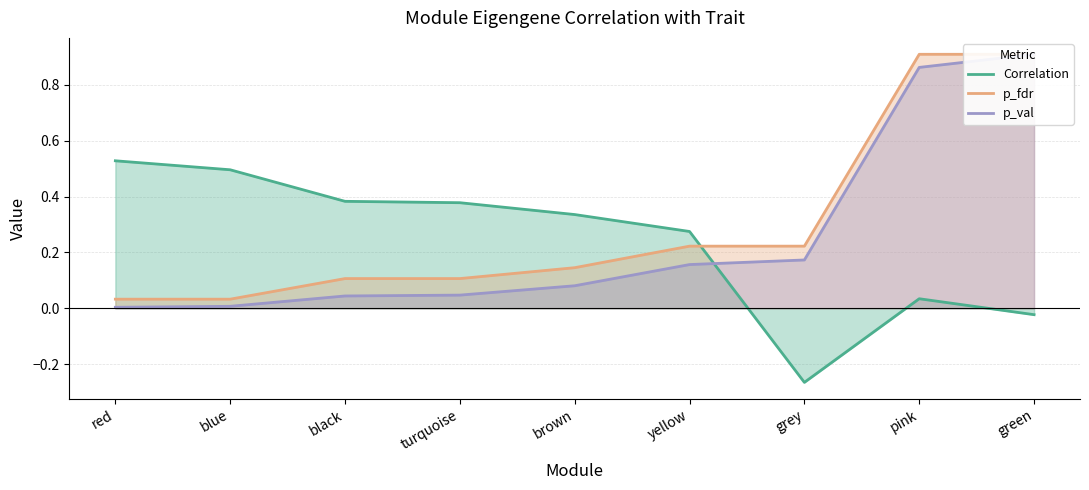

At which category is the sum across all series the highest?

pink